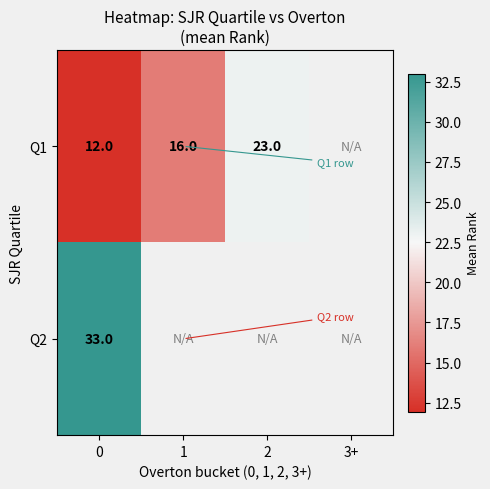

Is the value of Q1 at 2 greater than the value of Q2 at 0?

No